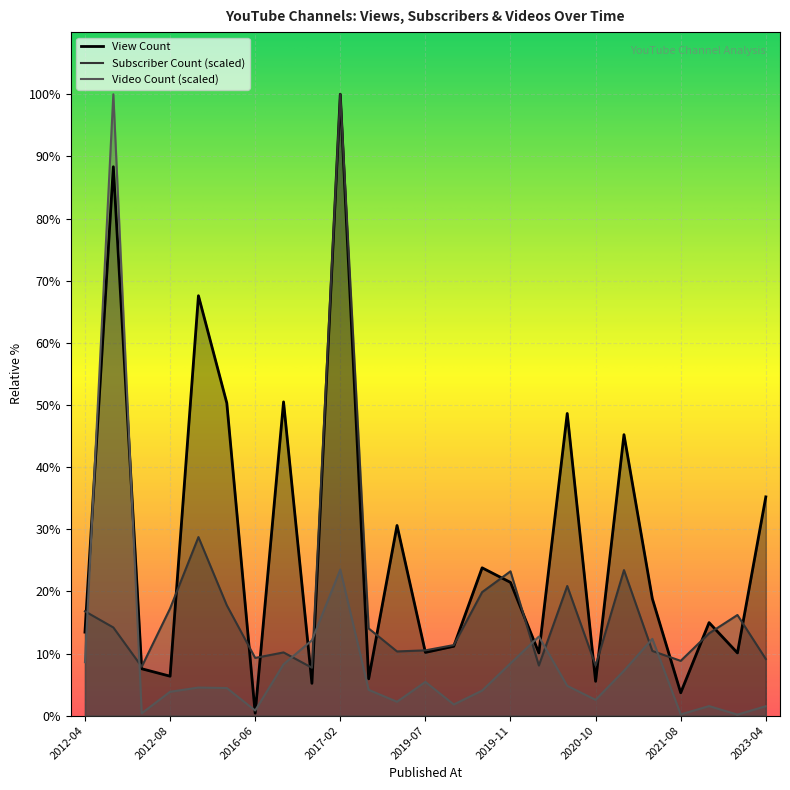

How many times do View Count and Video Count cross each other?

8